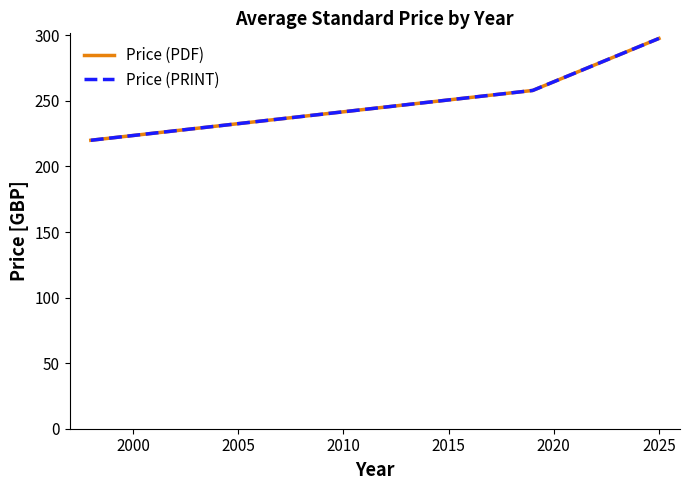

How many lines are shown in the chart?

2